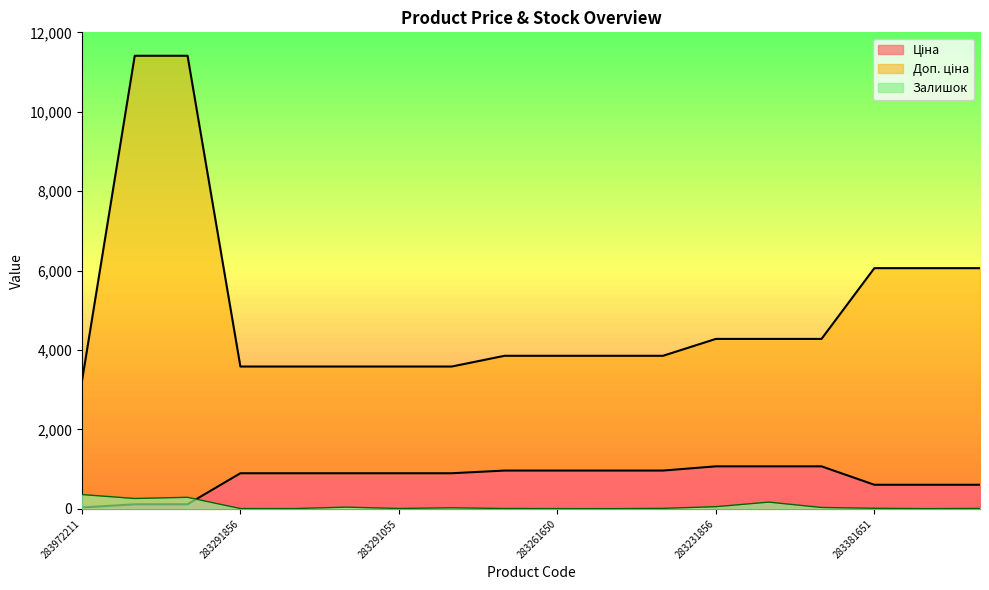

What is the total value across all series at 283291055?

4488.5